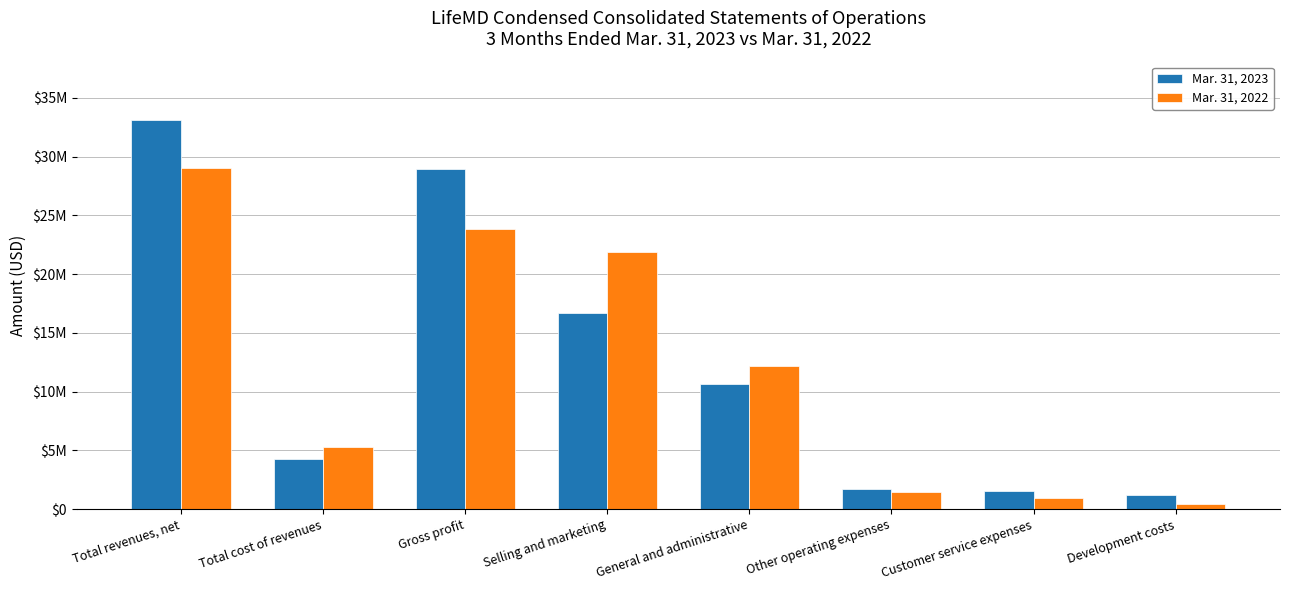

Reading left to right, transcribe all the data shown in this chart.

Mar. 31, 2023: Total revenues, net=33126335	Total cost of revenues=4214969	Gross profit=28911366	Selling and marketing=16717645	General and administrative=10602763	Other operating expenses=1704765	Customer service expenses=1555404	Development costs=1183599
Mar. 31, 2022: Total revenues, net=29042837	Total cost of revenues=5248175	Gross profit=23794662	Selling and marketing=21909825	General and administrative=12212743	Other operating expenses=1417469	Customer service expenses=933307	Development costs=428333